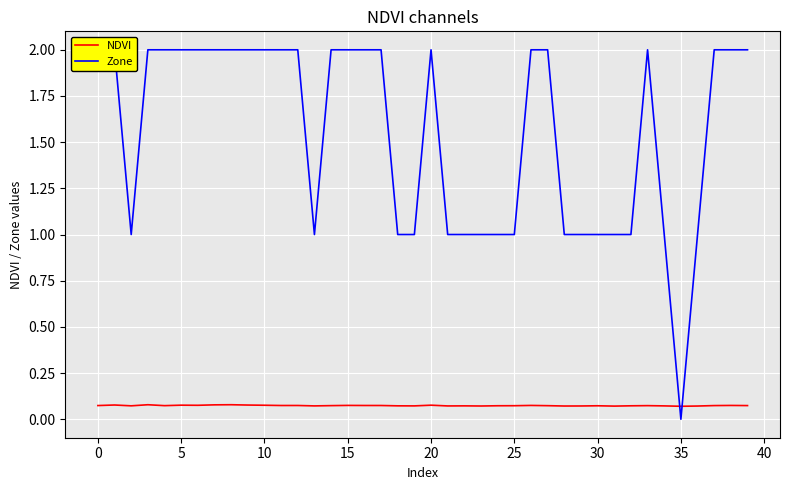

True or false: Zone and NDVI intersect in this chart.

True